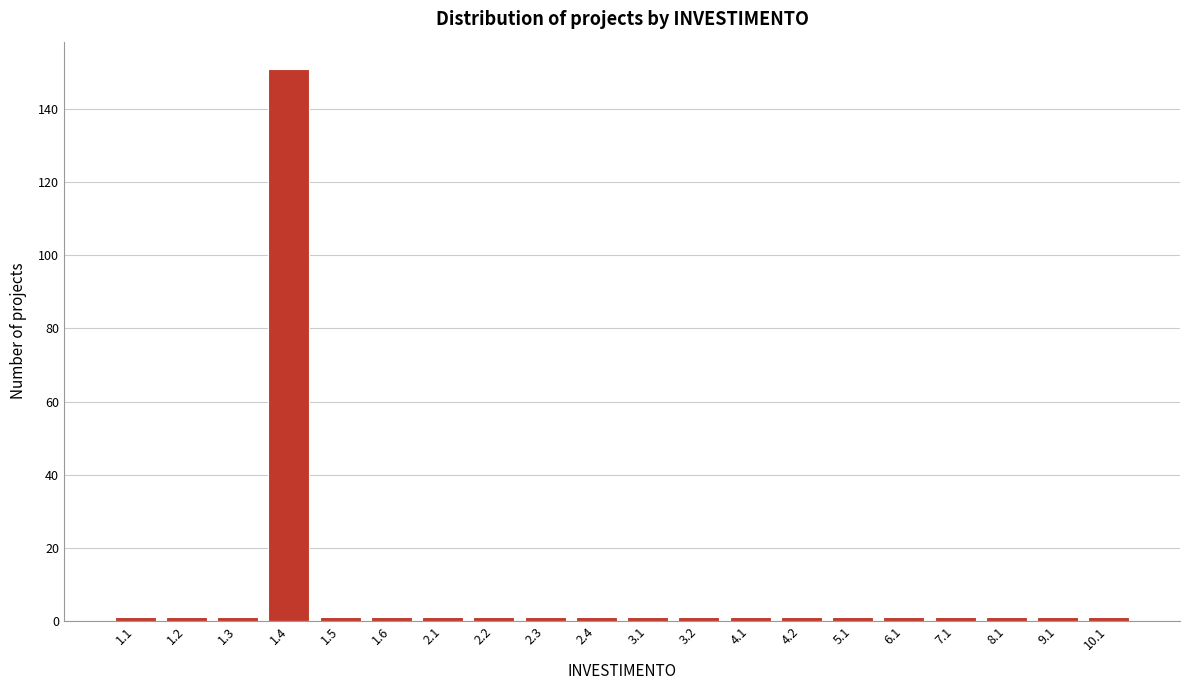

Reading left to right, extract all data points from this chart.

1.1=1	1.2=1	1.3=1	1.4=151	1.5=1	1.6=1	2.1=1	2.2=1	2.3=1	2.4=1	3.1=1	3.2=1	4.1=1	4.2=1	5.1=1	6.1=1	7.1=1	8.1=1	9.1=1	10.1=1